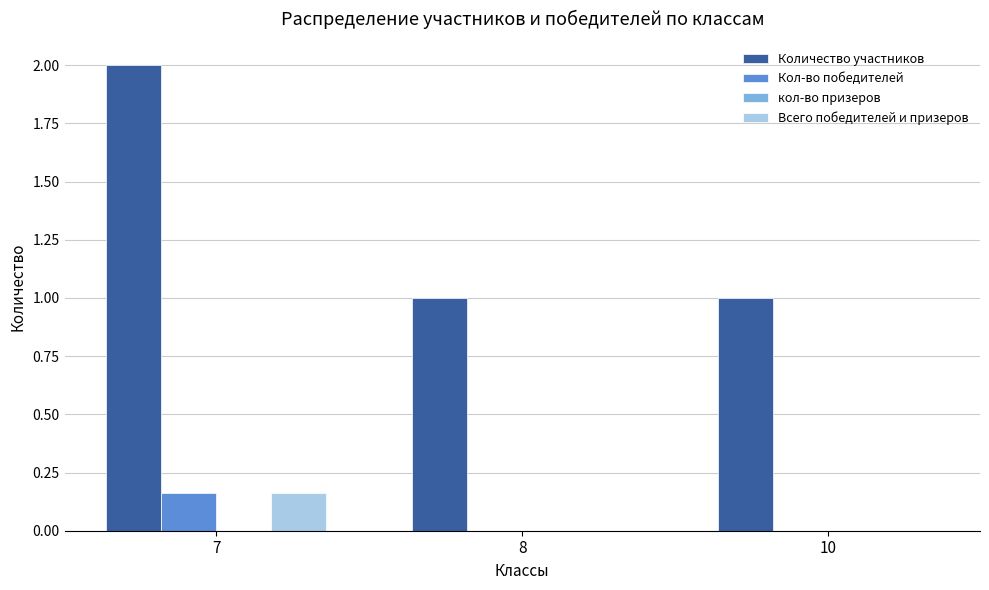

True or false: Количество участников has a value of 1.0 at 10.

True